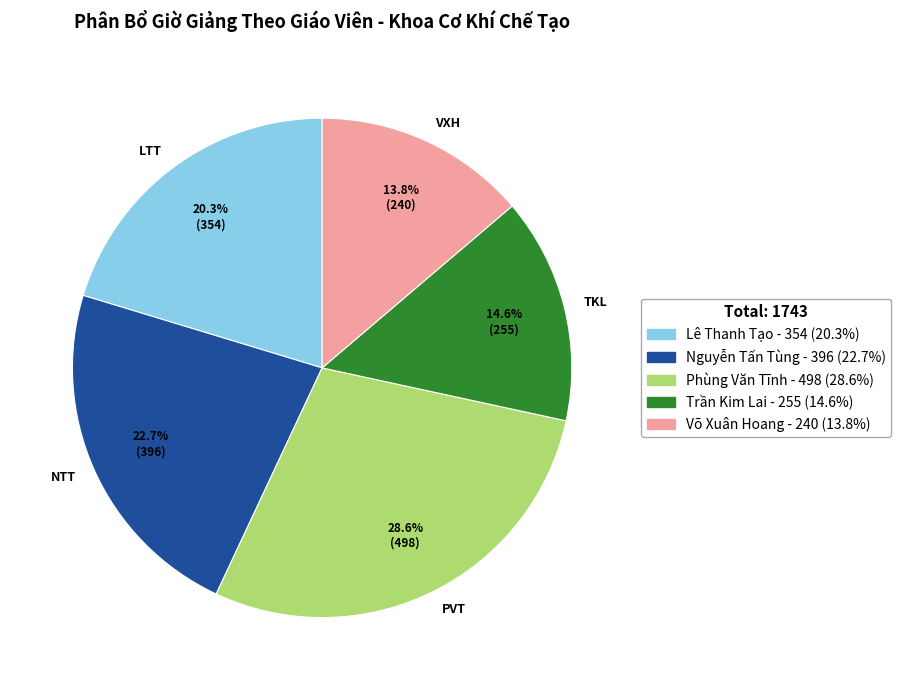

What portion of the pie excludes PVT?

71.4%